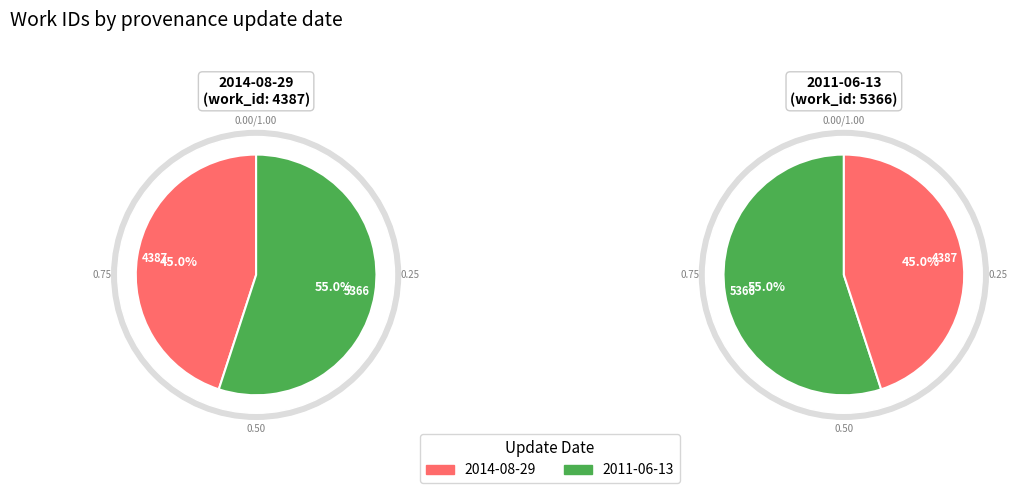

How many segments does this pie chart have?

2